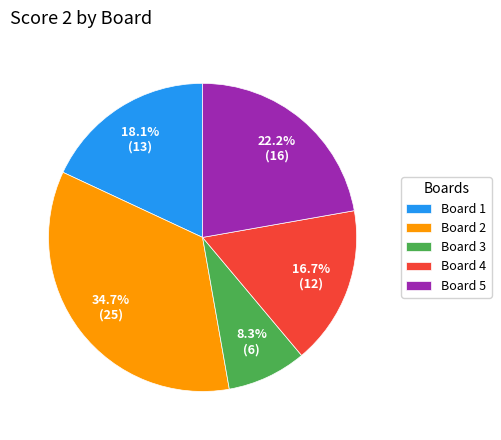

What percentage is the Board 3 slice, to the nearest percent?

8%